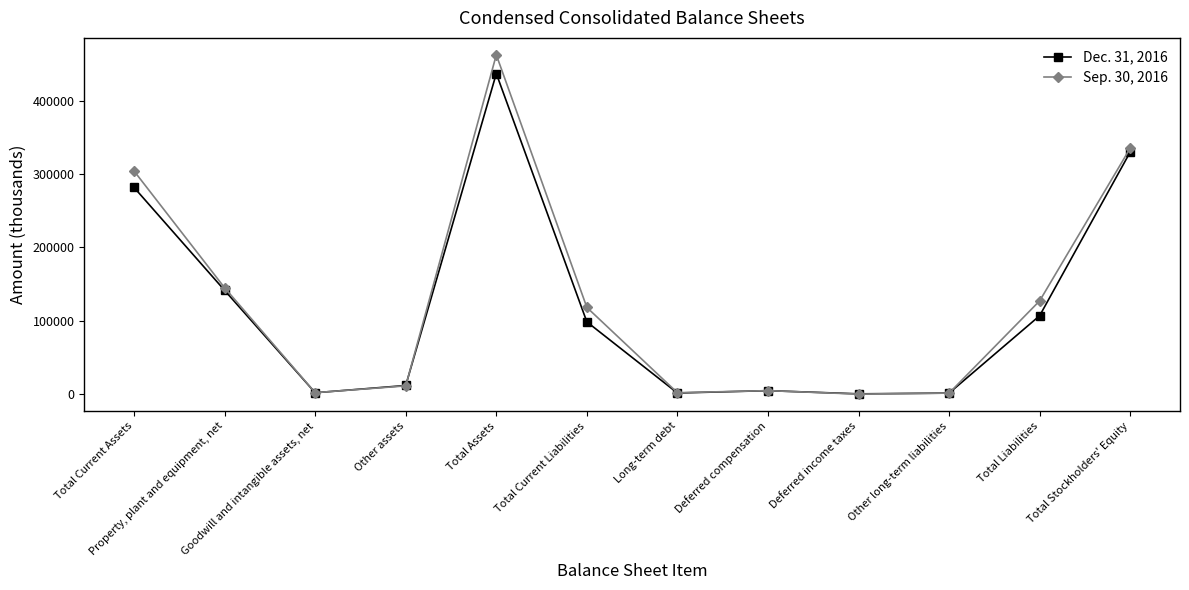

Which series has the largest total across all categories?

Sep. 30, 2016